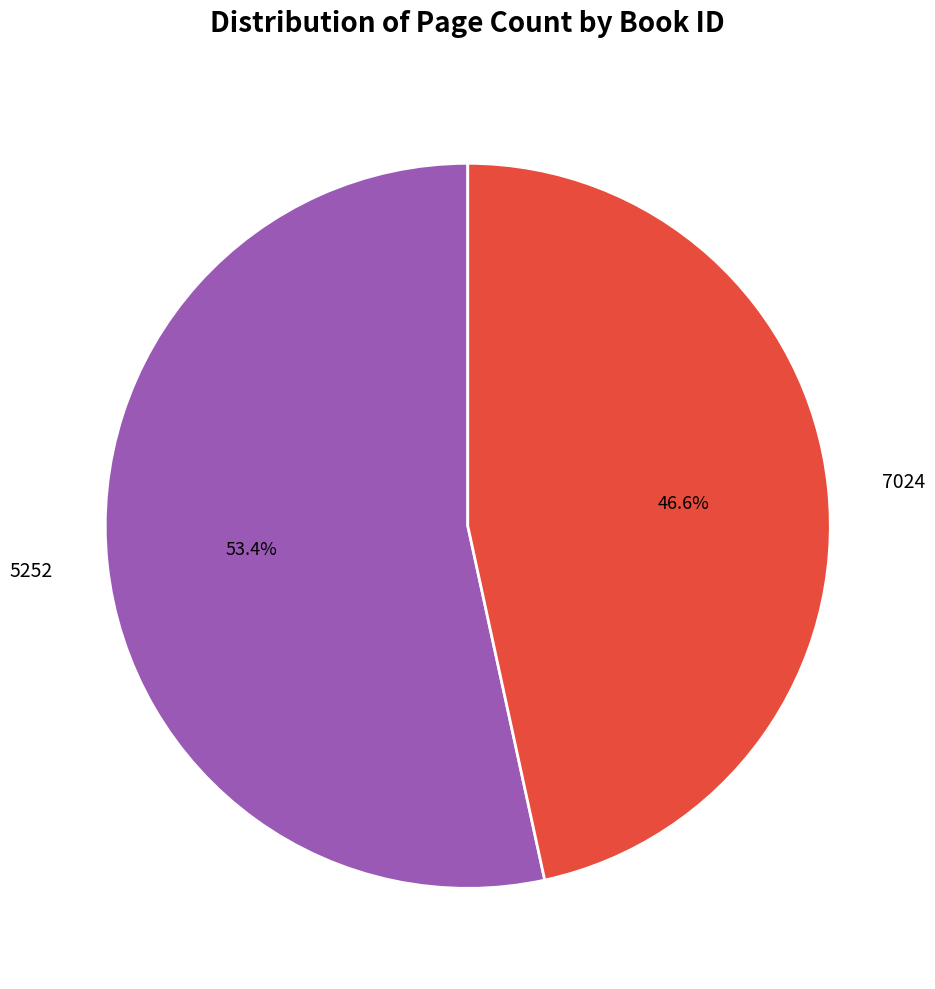

Approximately how many times larger is the value at 5252 compared to 7024?

1.1